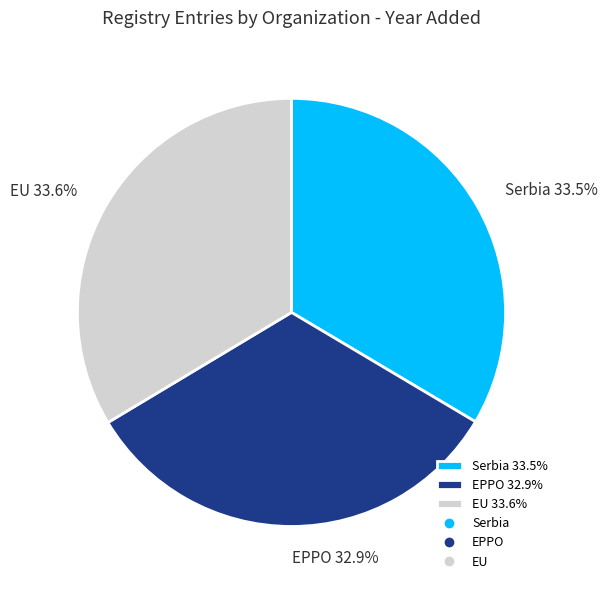

What is the total percentage of EPPO 32.9% and Serbia 33.5%?

66.4%